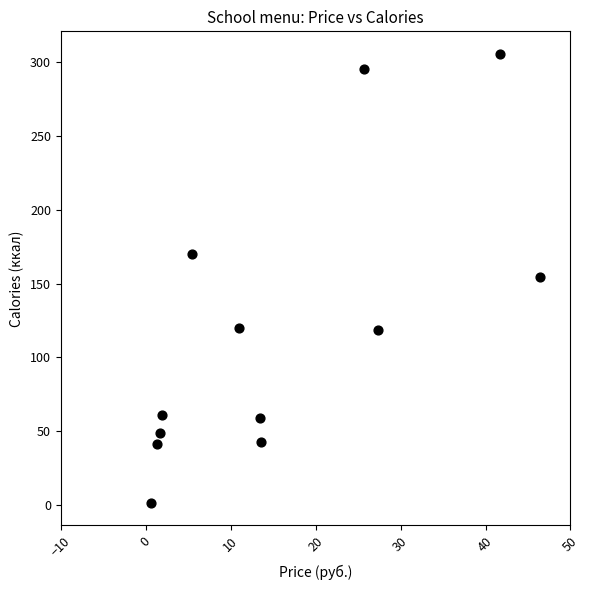

What is the range of X values (max minus min)?

45.8